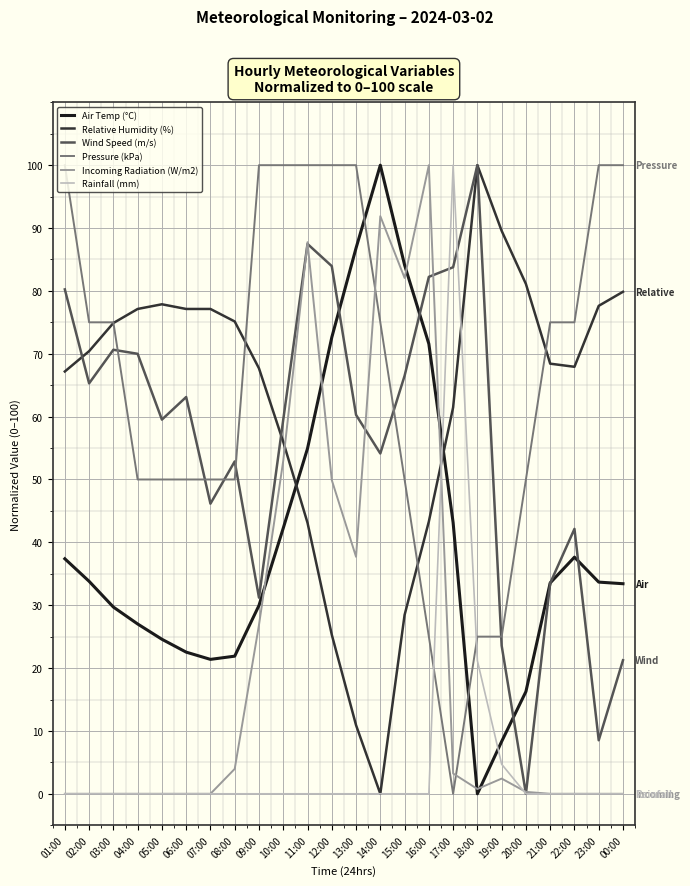

What is the total value across all series at 07:00?

194.7